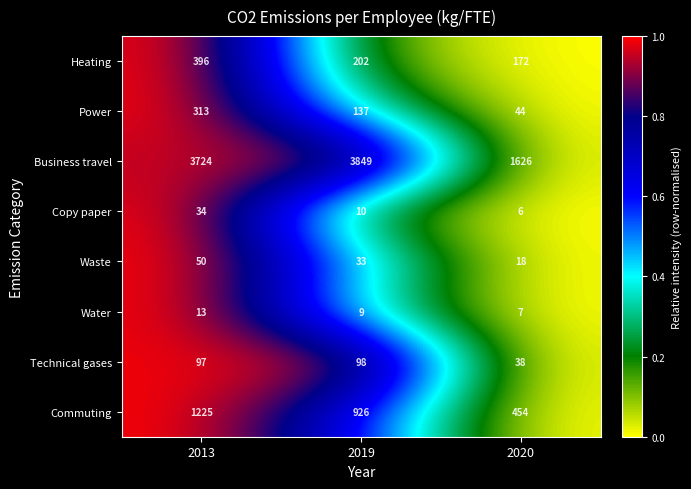

Is it true that Business travel equals 6545 at 2013?

False